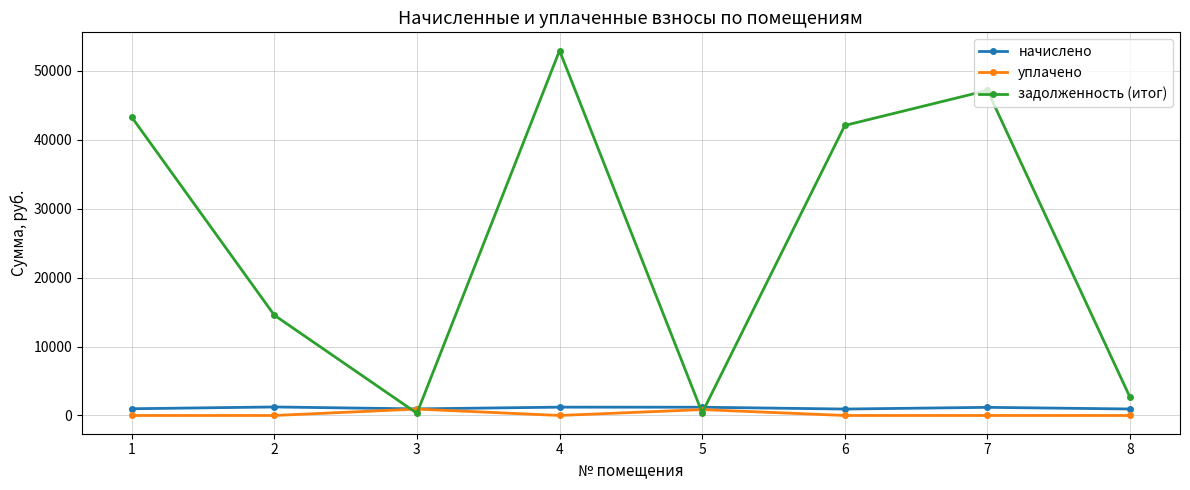

The value of задолженность (итог) at 2 is 26080.9. True or false?

False